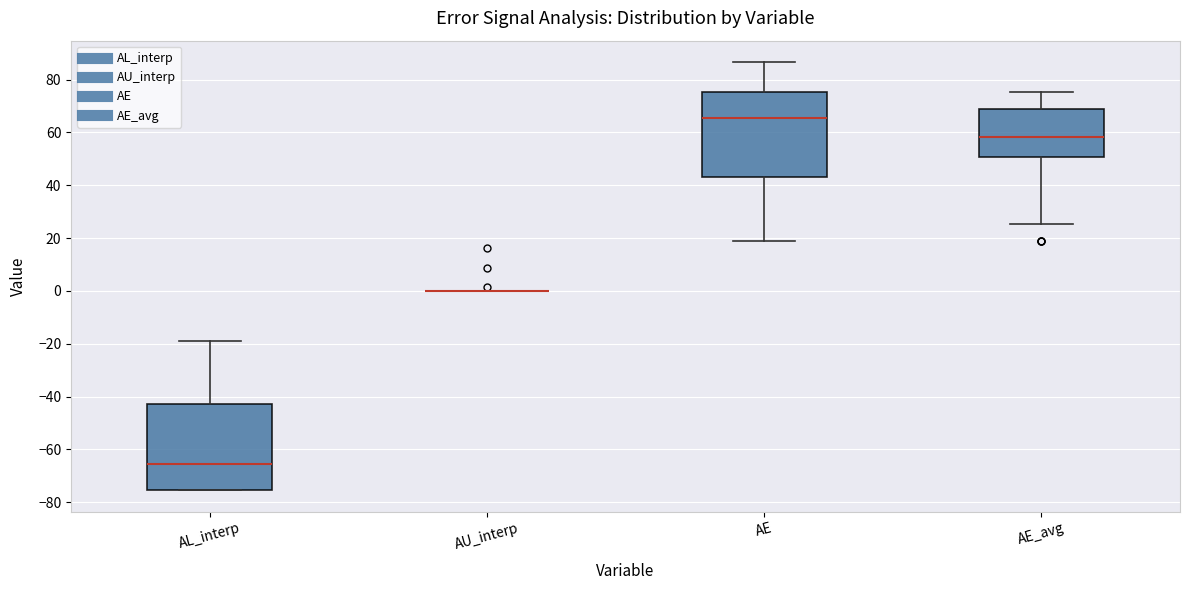

Reading left to right, transcribe this box plot: for each box, give where its median line is, the range the box spans, and where its two whiskers end, as read against the y-axis. The values are not printed on the chart, so give them approximately, as read against the axis.

AL_interp: median -66, box -76 to -42, whiskers -76 to -18
AU_interp: box collapsed to a line at 0, whiskers 0 to 0
AE: median 66, box 44 to 76, whiskers 18 to 86
AE_avg: median 58, box 50 to 68, whiskers 26 to 76